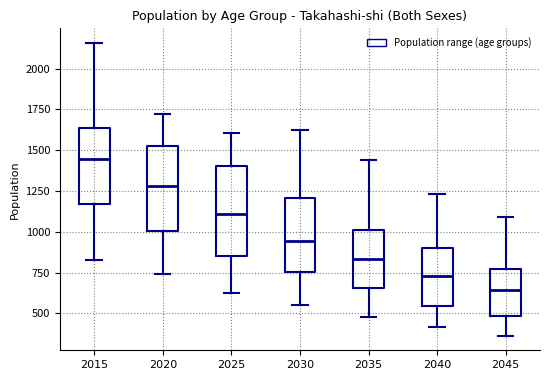

Which box has the highest median line?

2015